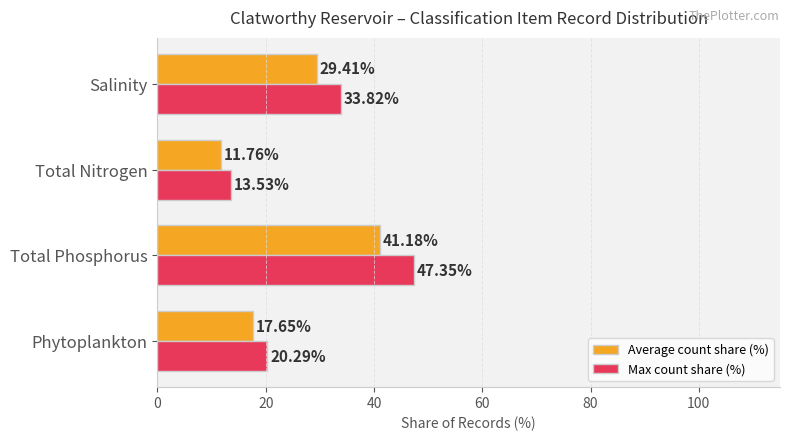

What is the spread (max minus min) of values at Total Phosphorus?

6.2